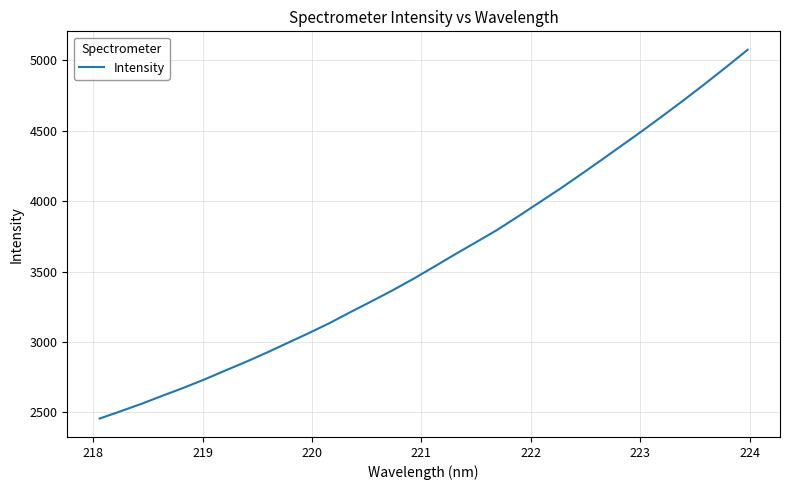

What is the difference between the maximum and minimum values?

2621.1